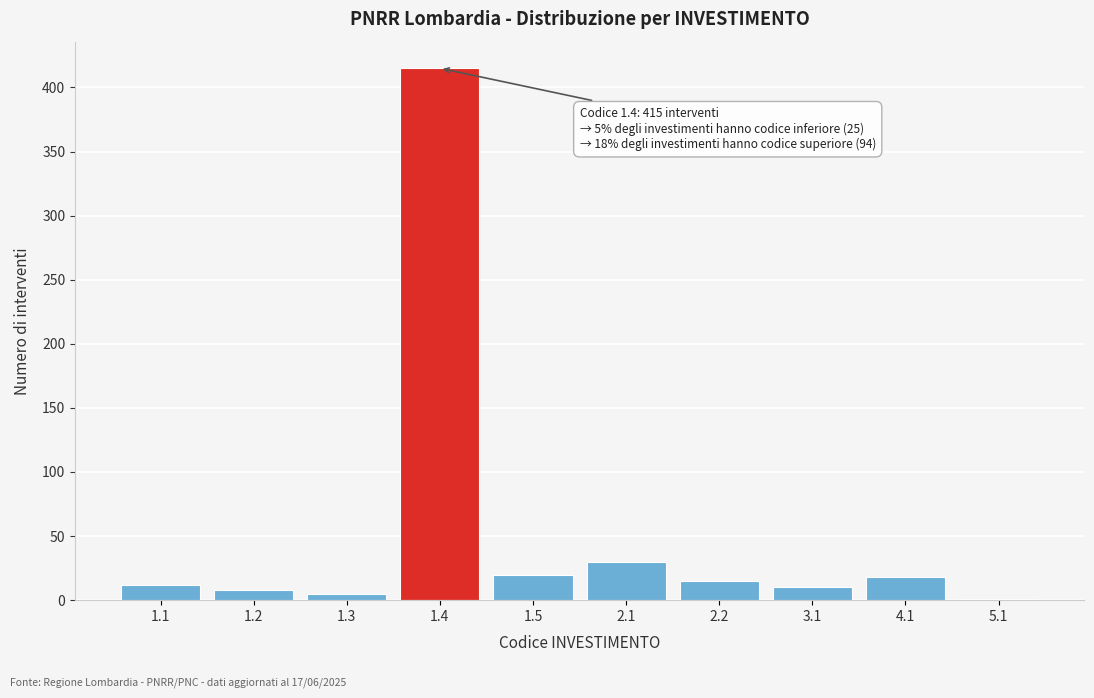

Reading right to left, extract all data points from this chart.

5.1=1	4.1=18	3.1=10	2.2=15	2.1=30	1.5=20	1.4=415	1.3=5	1.2=8	1.1=12